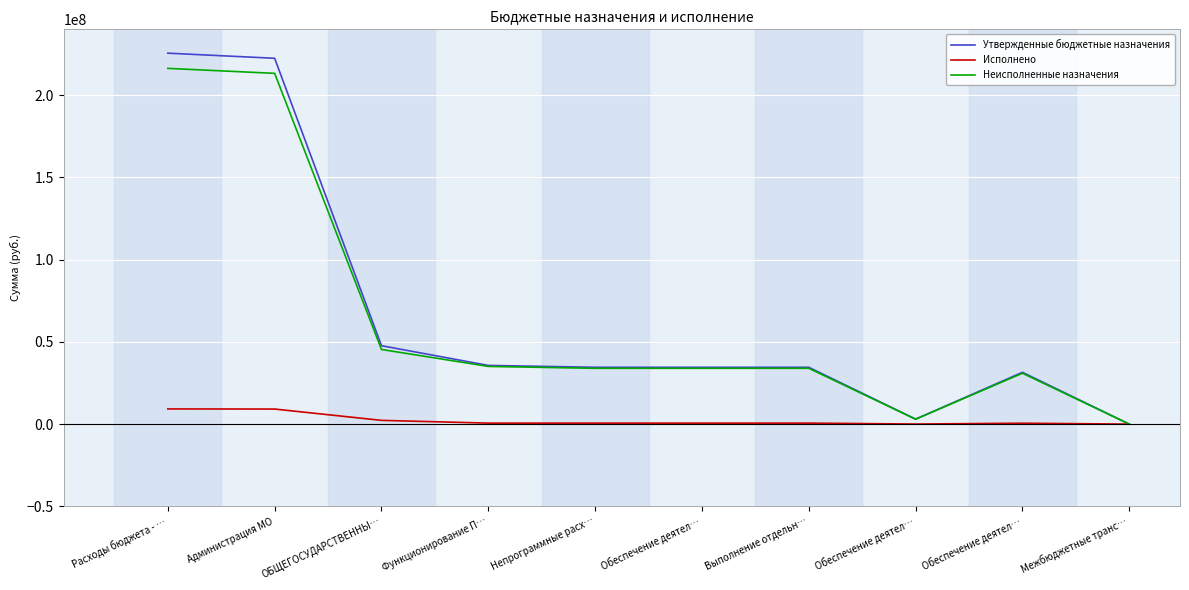

At which label is Утвержденные бюджетные назначения closest to 112755398?

ОБЩЕГОСУДАРСТВЕННЫ…